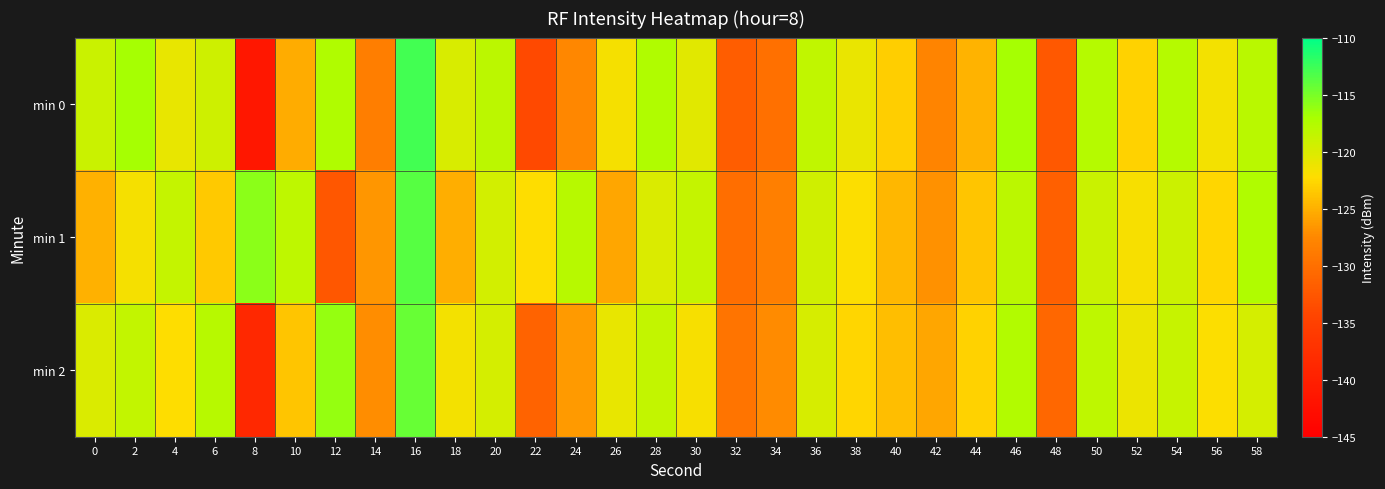

List the series in order of their overall mean, lowest first.

min 0, min 2, min 1